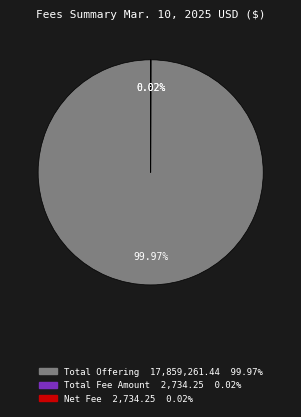

Does any single category account for the majority?

Yes